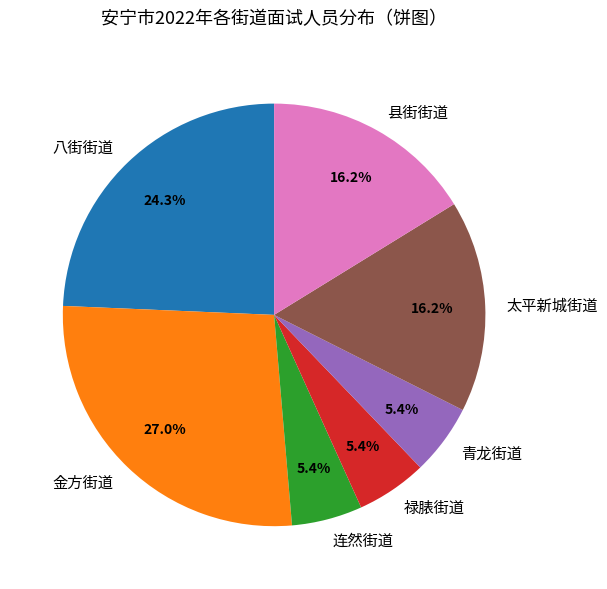

How many segments does this pie chart have?

7